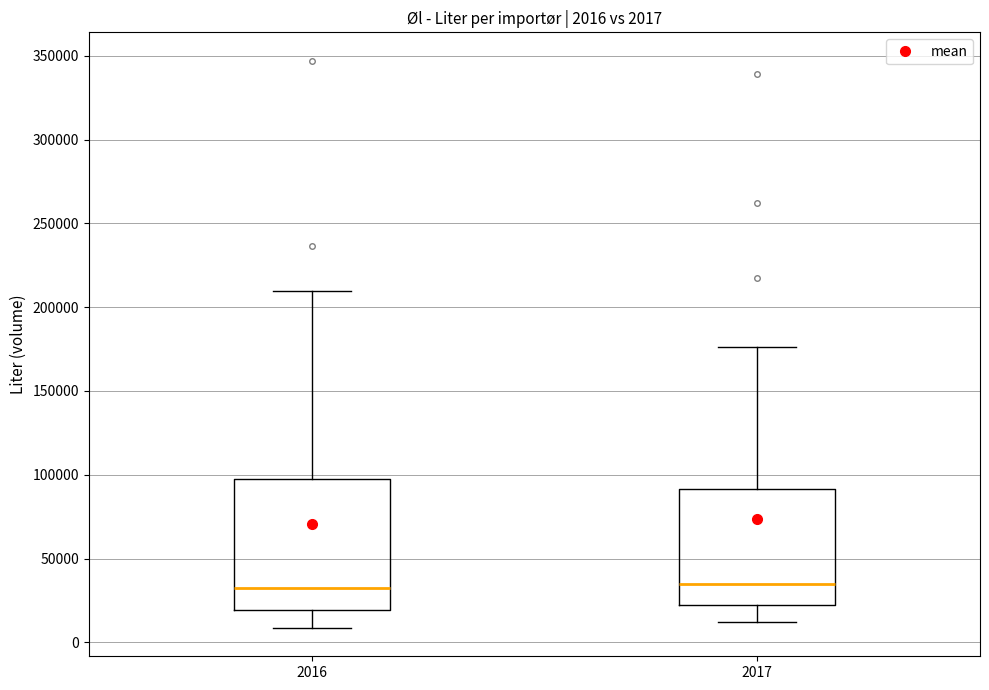

Which box is the tallest, from its lower edge to its upper edge?

2016